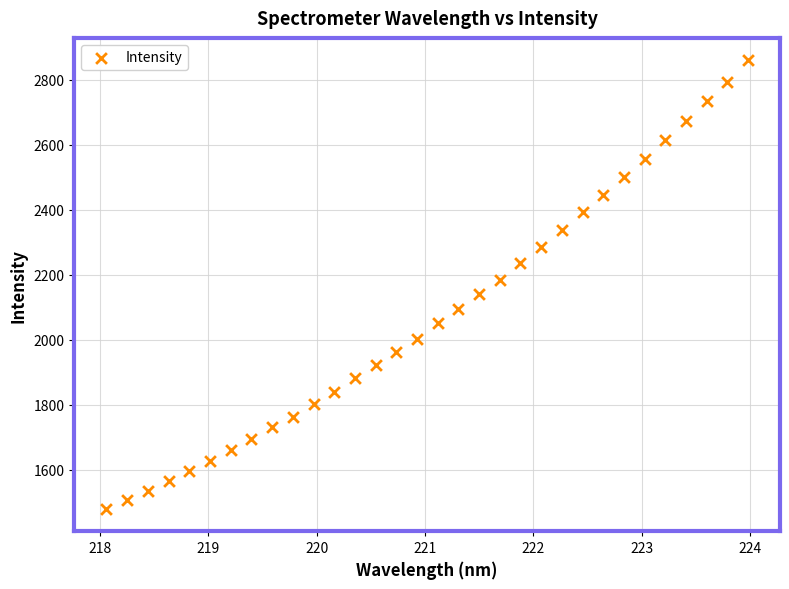

What is the range of Y values (max minus min)?

1379.0